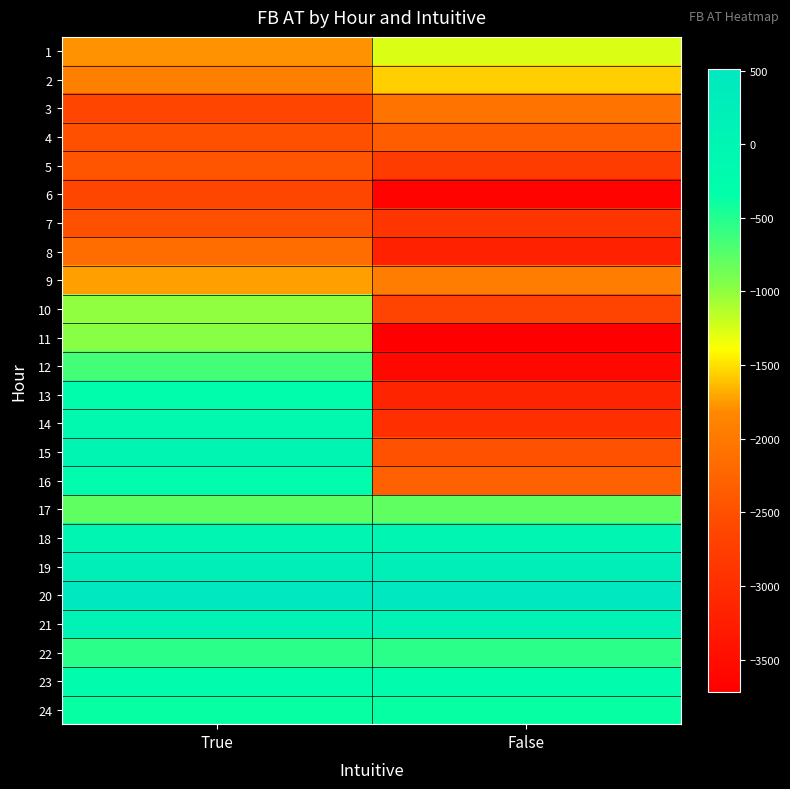

At which category is the sum across all series the highest?

True